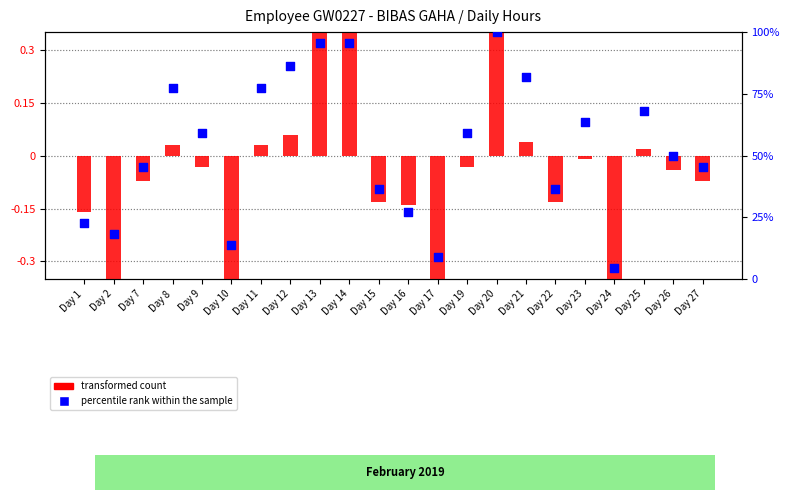

At how many categories does at least one series exceed 81?

5